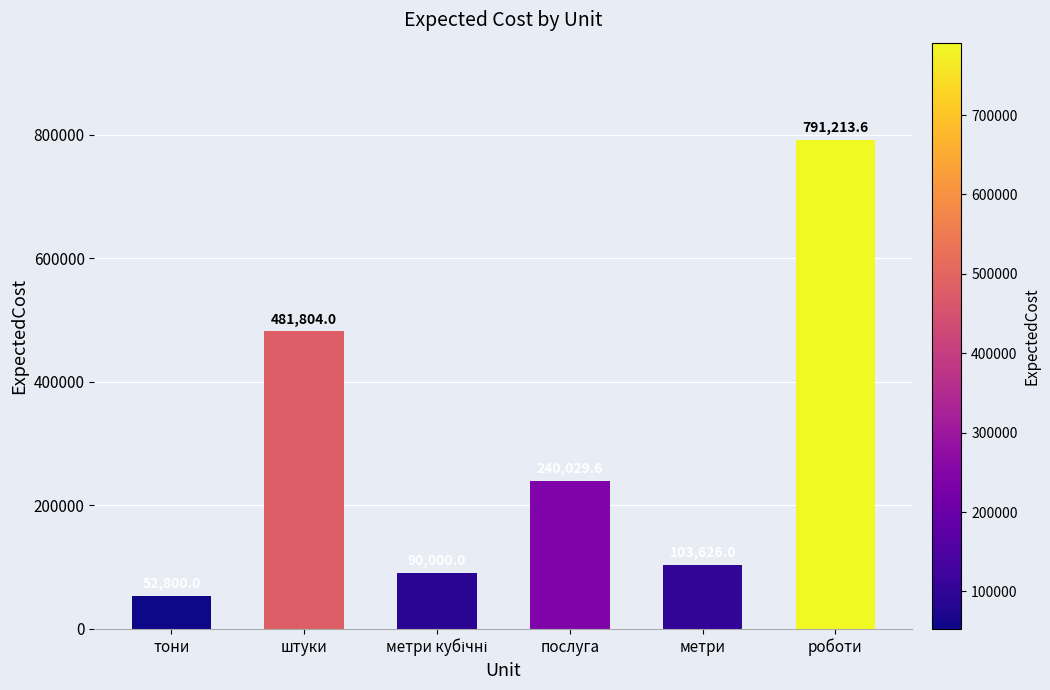

What is the value of the 2nd bar from the left?

481804.0